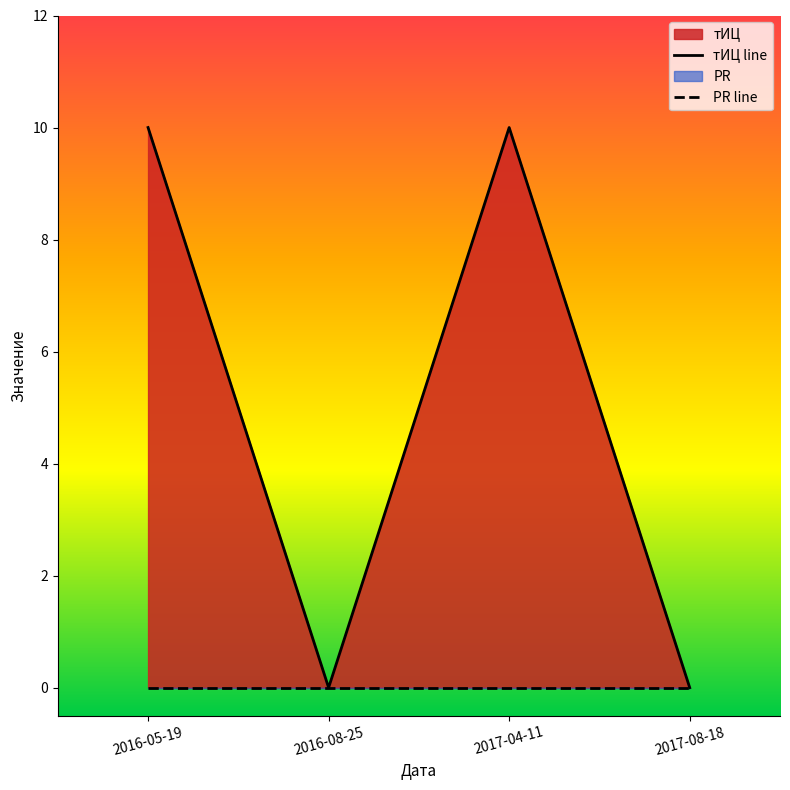

At which category does the chart reach its peak across all series?

2016-05-19